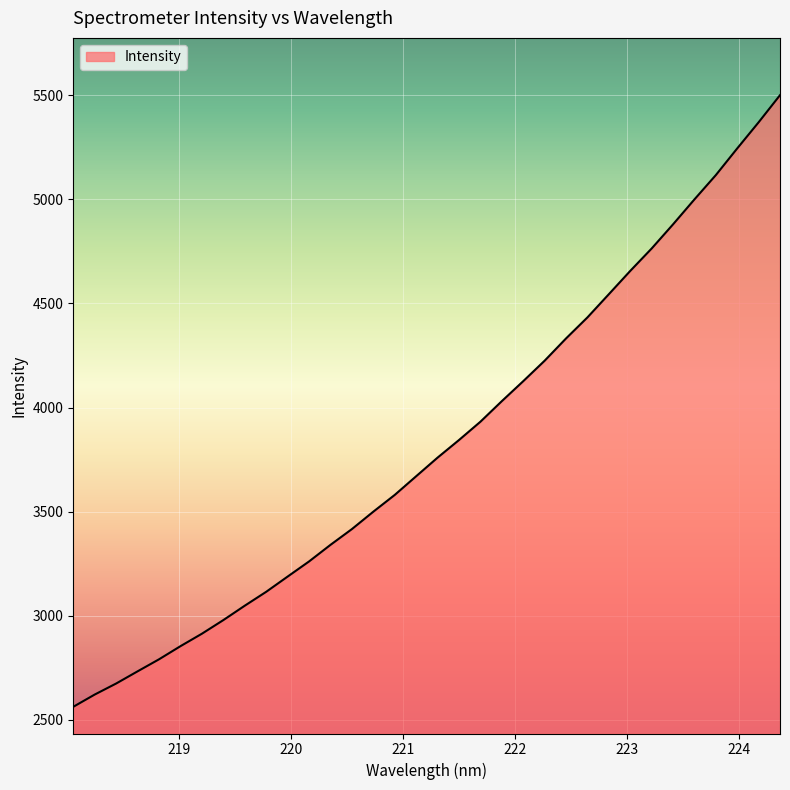

How many lines are shown in the chart?

1